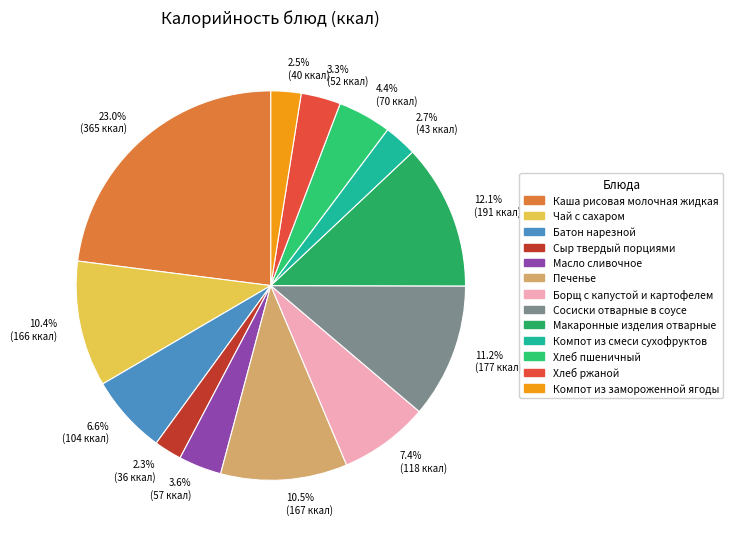

Does Сыр твердый порциями represent more than half of the total?

No